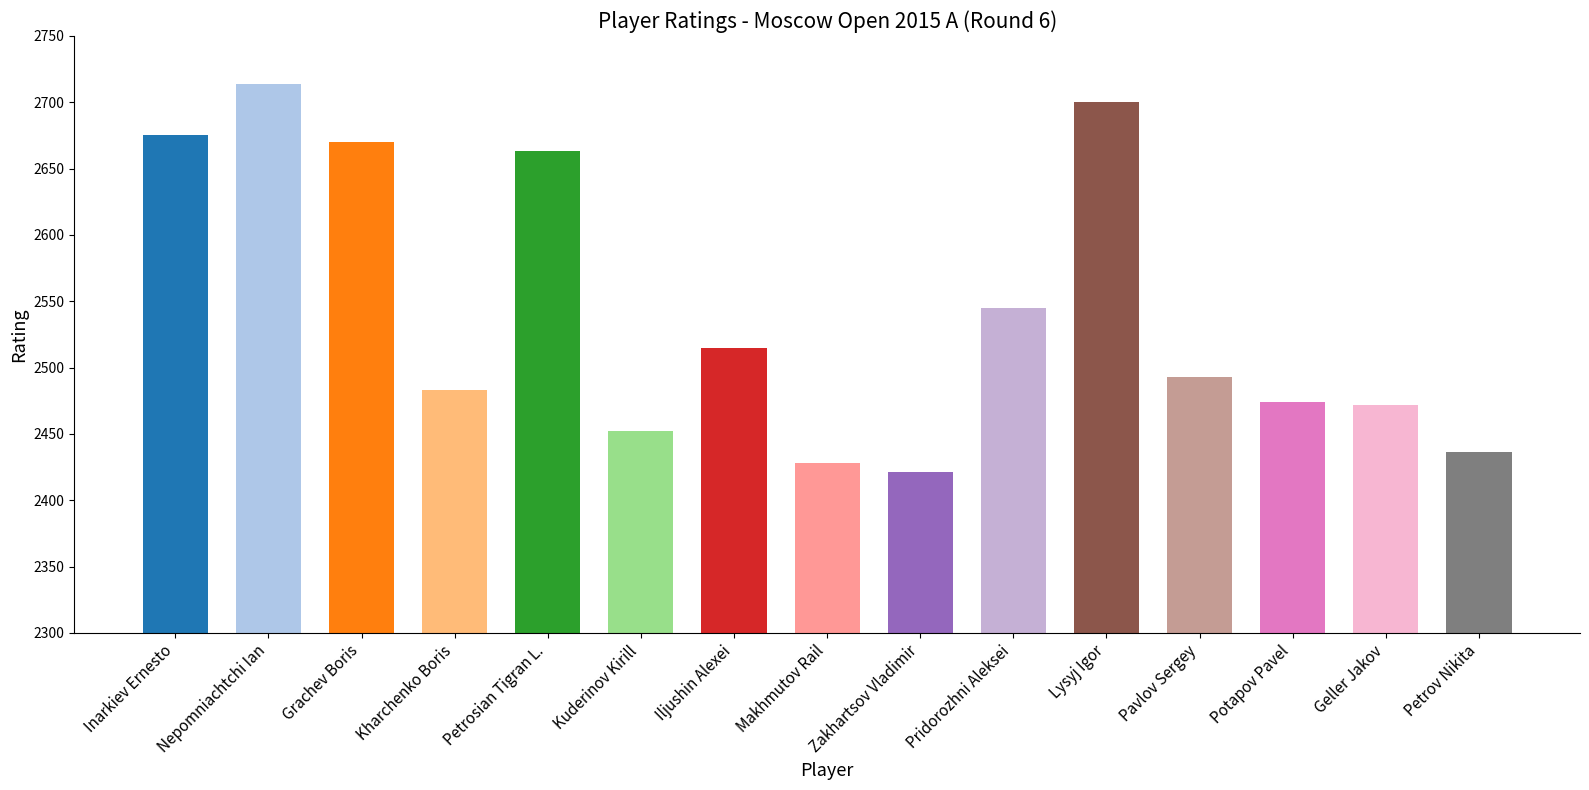

What is the difference between the values at Petrov Nikita and Pridorozhni Aleksei?

109